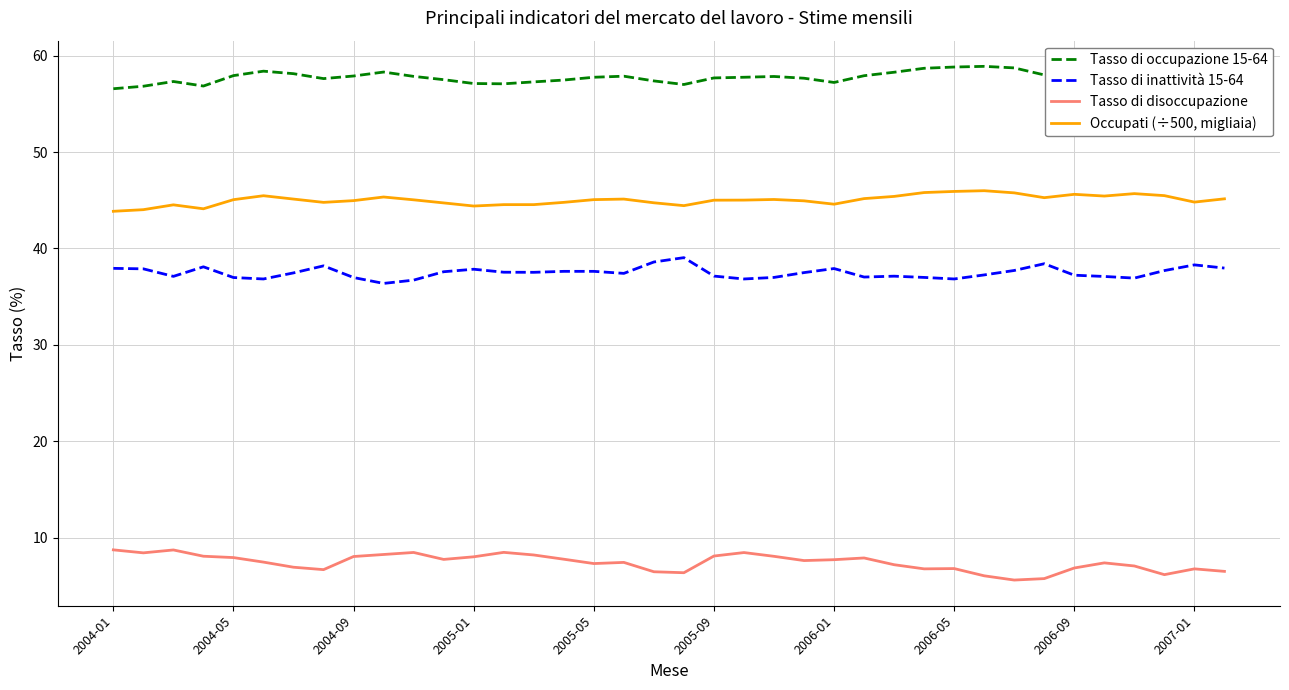

Which series has the largest total across all categories?

Tasso di occupazione 15-64